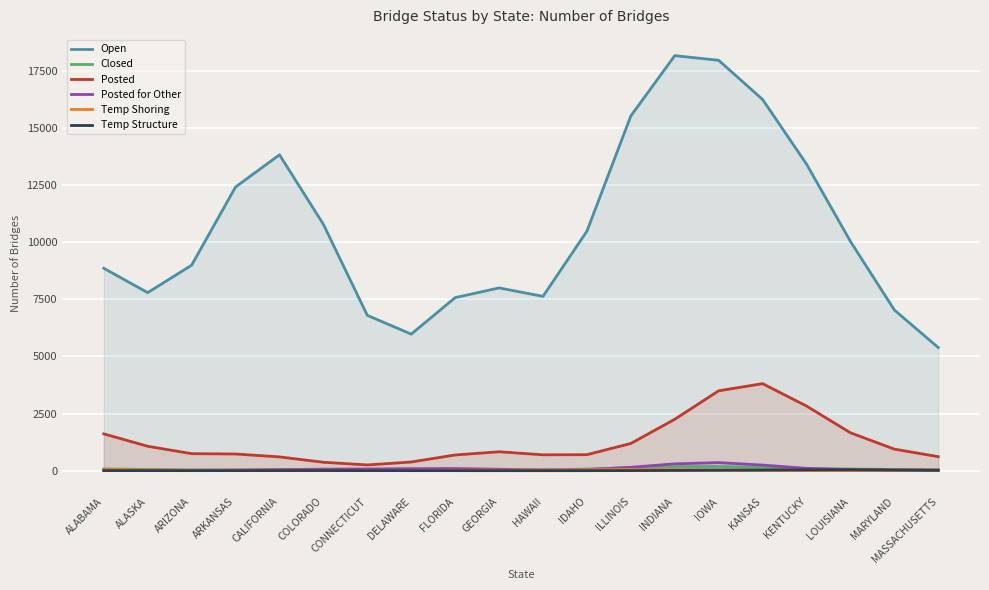

Reading left to right, what are all the values shown in this chart?

Open: ALABAMA=8856.0	ALASKA=7789.4	ARIZONA=8991.0	ARKANSAS=12412.0	CALIFORNIA=13820.1	COLORADO=10777.0	CONNECTICUT=6795.8	DELAWARE=5974.6	FLORIDA=7572.0	GEORGIA=7995.9	HAWAII=7626.6	IDAHO=10478.4	ILLINOIS=15519.2	INDIANA=18158.1	IOWA=17954.3	KANSAS=16239.5	KENTUCKY=13413.7	LOUISIANA=10030.7	MARYLAND=7029.5	MASSACHUSETTS=5386.2
Closed: ALABAMA=78.7	ALASKA=52.6	ARIZONA=31.1	ARKANSAS=26.6	CALIFORNIA=27.2	COLORADO=23.2	CONNECTICUT=16.7	DELAWARE=14.9	FLORIDA=18.3	GEORGIA=21.5	HAWAII=32.9	IDAHO=72.8	ILLINOIS=132.2	INDIANA=178.2	IOWA=184.4	KANSAS=143.6	KENTUCKY=98.2	LOUISIANA=73.2	MARYLAND=51.6	MASSACHUSETTS=35.1
Posted: ALABAMA=1611.0	ALASKA=1068.3	ARIZONA=744.3	ARKANSAS=730.2	CALIFORNIA=603.3	COLORADO=369.0	CONNECTICUT=251.4	DELAWARE=380.8	FLORIDA=687.8	GEORGIA=827.8	HAWAII=694.7	IDAHO=700.3	ILLINOIS=1190.4	INDIANA=2248.6	IOWA=3494.8	KANSAS=3807.6	KENTUCKY=2828.7	LOUISIANA=1658.5	MARYLAND=942.9	MASSACHUSETTS=612.6
Posted for Other: ALABAMA=23.1	ALASKA=18.3	ARIZONA=16.3	ARKANSAS=27.2	CALIFORNIA=49.7	COLORADO=67.4	CONNECTICUT=74.9	DELAWARE=88.4	FLORIDA=94.7	GEORGIA=63.9	HAWAII=29.6	IDAHO=46.6	ILLINOIS=148.2	INDIANA=299.0	IOWA=353.6	KANSAS=245.2	KENTUCKY=102.5	LOUISIANA=34.3	MARYLAND=23.7	MASSACHUSETTS=26.7
Temp Shoring: ALABAMA=56.3	ALASKA=33.7	ARIZONA=16.0	ARKANSAS=16.2	CALIFORNIA=21.6	COLORADO=17.9	CONNECTICUT=9.9	DELAWARE=8.8	FLORIDA=16.8	GEORGIA=24.2	HAWAII=27.4	IDAHO=41.0	ILLINOIS=57.1	INDIANA=49.9	IOWA=27.7	KANSAS=11.2	KENTUCKY=4.5	LOUISIANA=7.0	MARYLAND=19.9	MASSACHUSETTS=34.9
Temp Structure: ALABAMA=4.4	ALASKA=3.2	ARIZONA=2.3	ARKANSAS=3.2	CALIFORNIA=5.5	COLORADO=6.4	CONNECTICUT=4.5	DELAWARE=2.2	FLORIDA=1.3	GEORGIA=0.7	HAWAII=0.3	IDAHO=0.8	ILLINOIS=4.2	INDIANA=12.8	IOWA=22.9	KANSAS=29.1	KENTUCKY=36.6	LOUISIANA=41.2	MARYLAND=30.6	MASSACHUSETTS=16.9